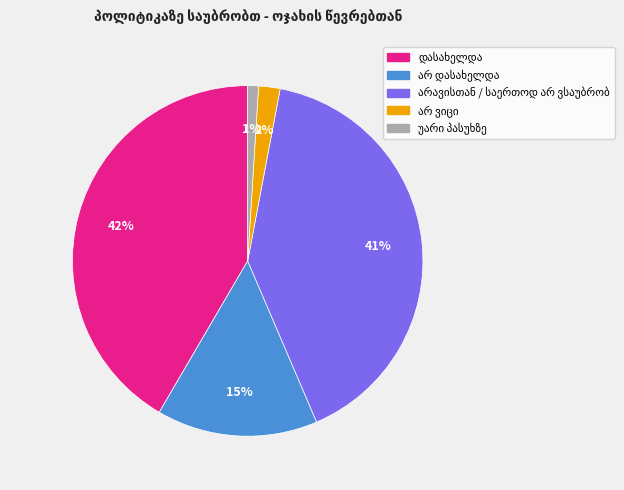

Does any single category account for the majority?

No